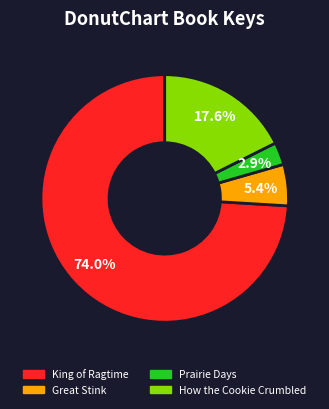

Is there a majority slice in this chart?

Yes